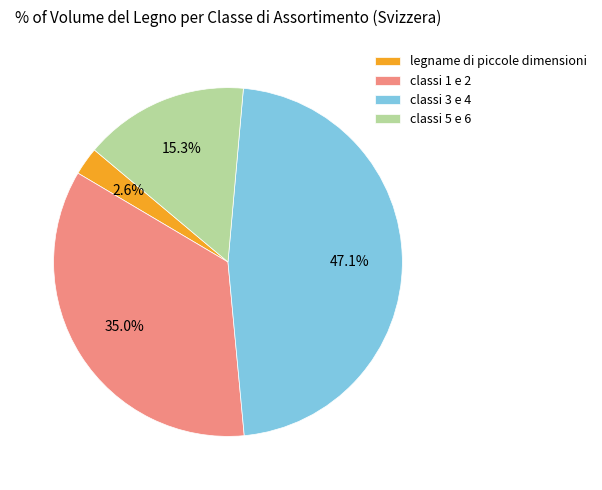

Rank the categories by value from lowest to highest.

legname di piccole dimensioni, classi 5 e 6, classi 1 e 2, classi 3 e 4